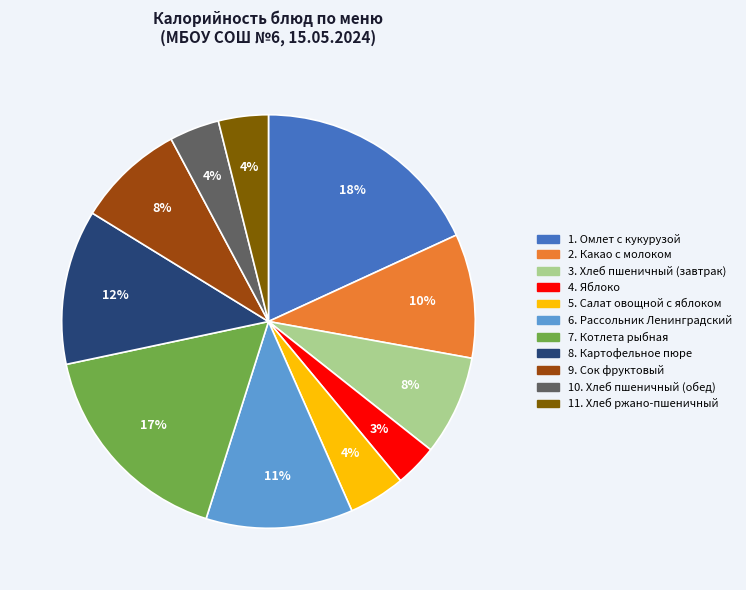

To the nearest percent, what is the average slice percentage?

9%